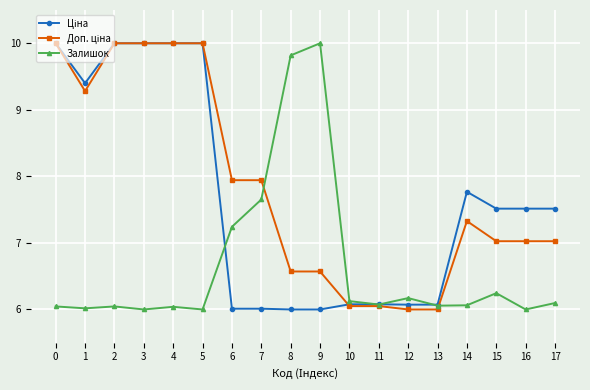

What is the difference between the highest and lowest values at 10?

0.1